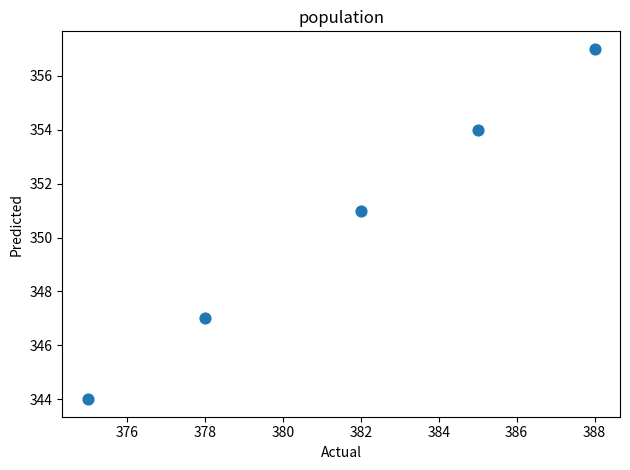

What is the average Y value?

351